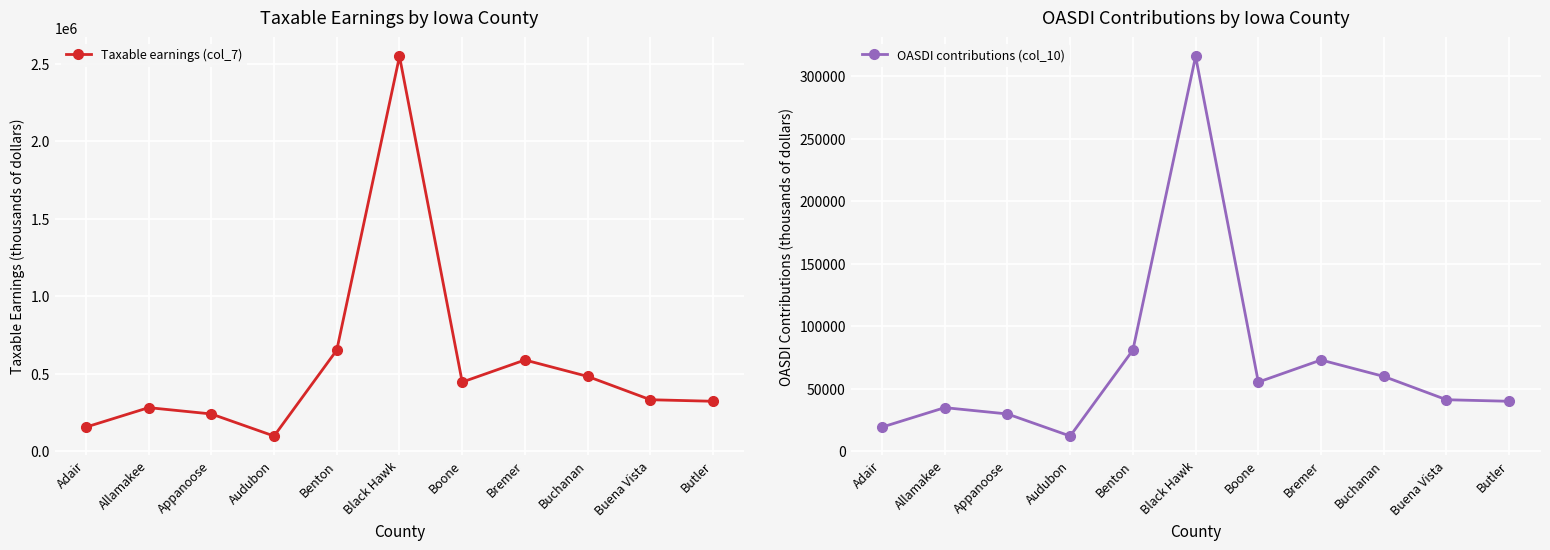

True or false: OASDI contributions (col_10) and Taxable earnings (col_7) cross at least once.

False